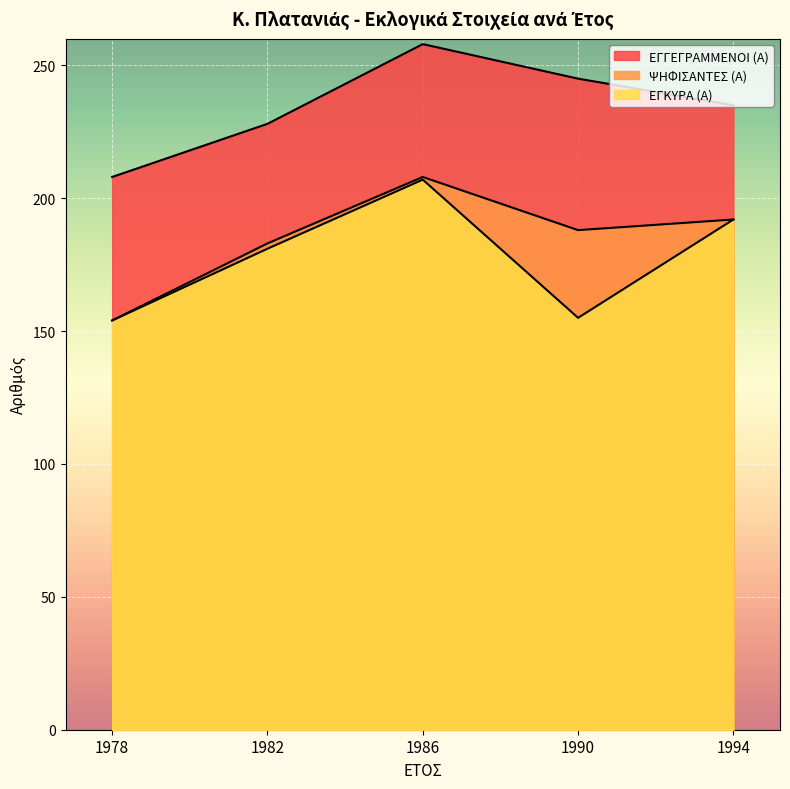

At which category does ΨΗΦΙΣΑΝΤΕΣ (Α) reach its first local peak?

1986